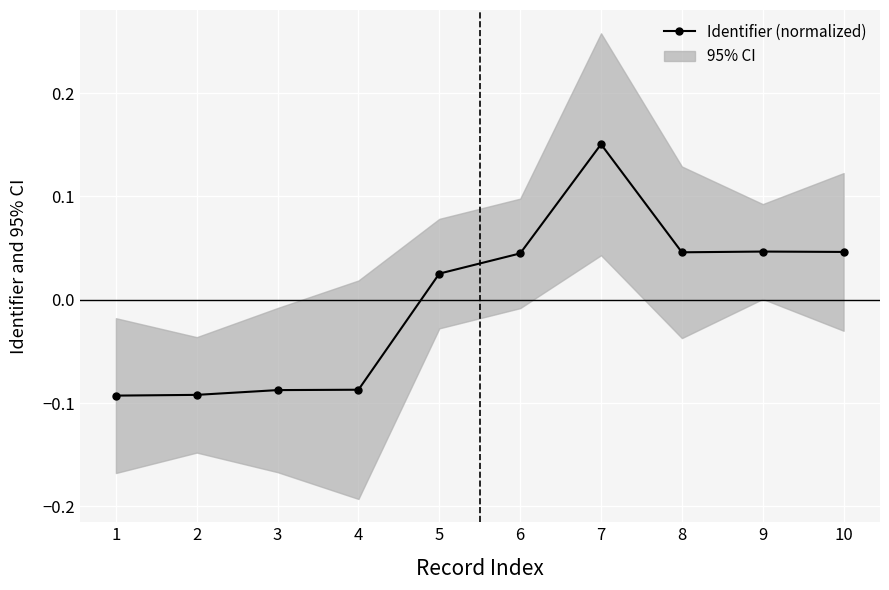

How many values are between 0 and 1?

6